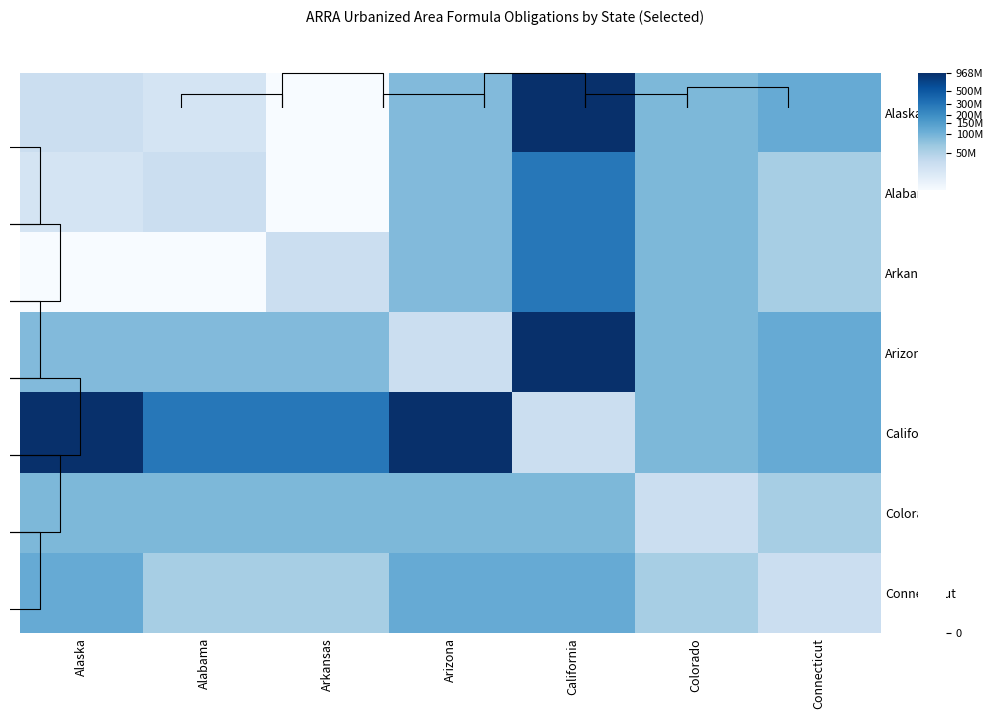

Which series has the largest range (max minus min)?

Alaska